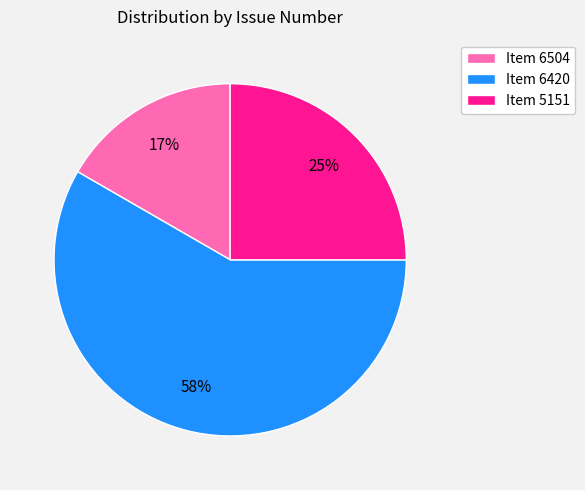

Which has a higher value, Item 5151 or Item 6504?

Item 5151